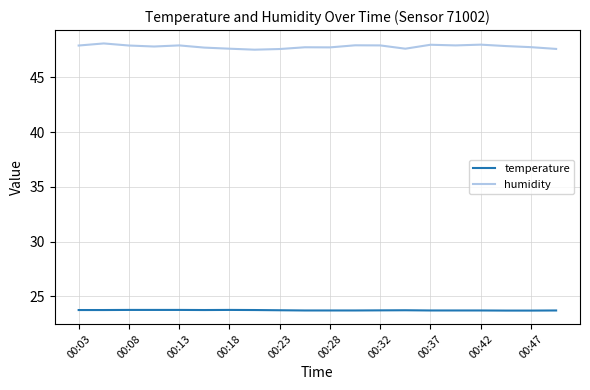

Which series has the largest range (max minus min)?

humidity